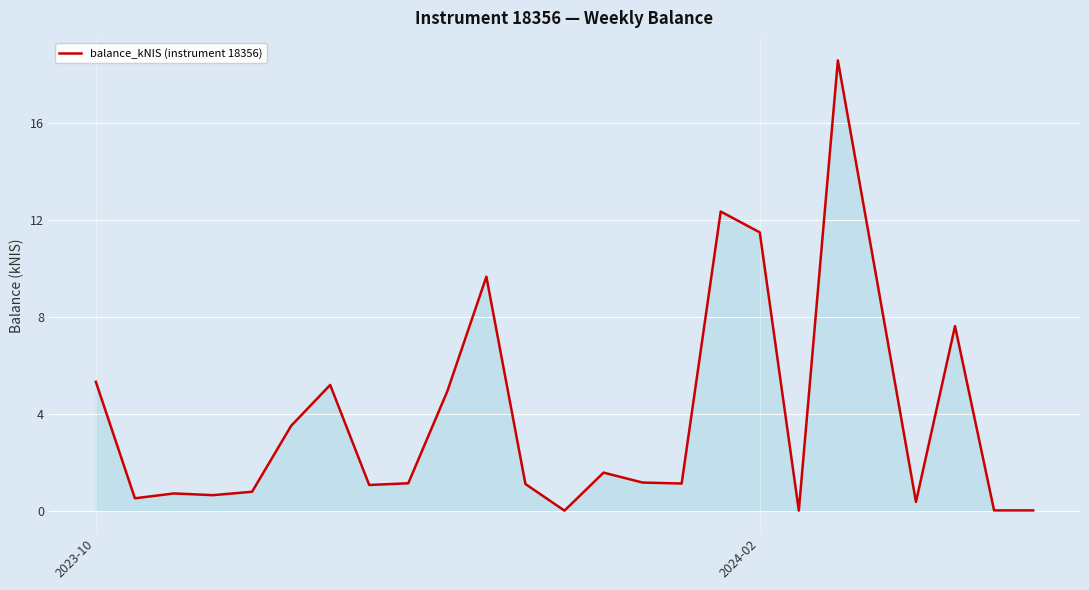

What is the difference between the maximum and minimum values?

18.6